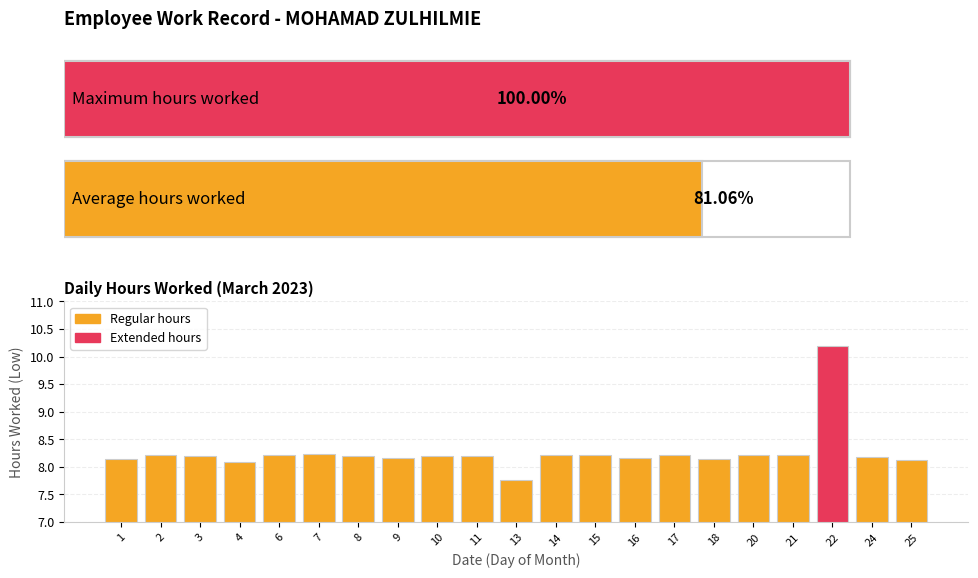

What is the greatest value displayed?

10.2